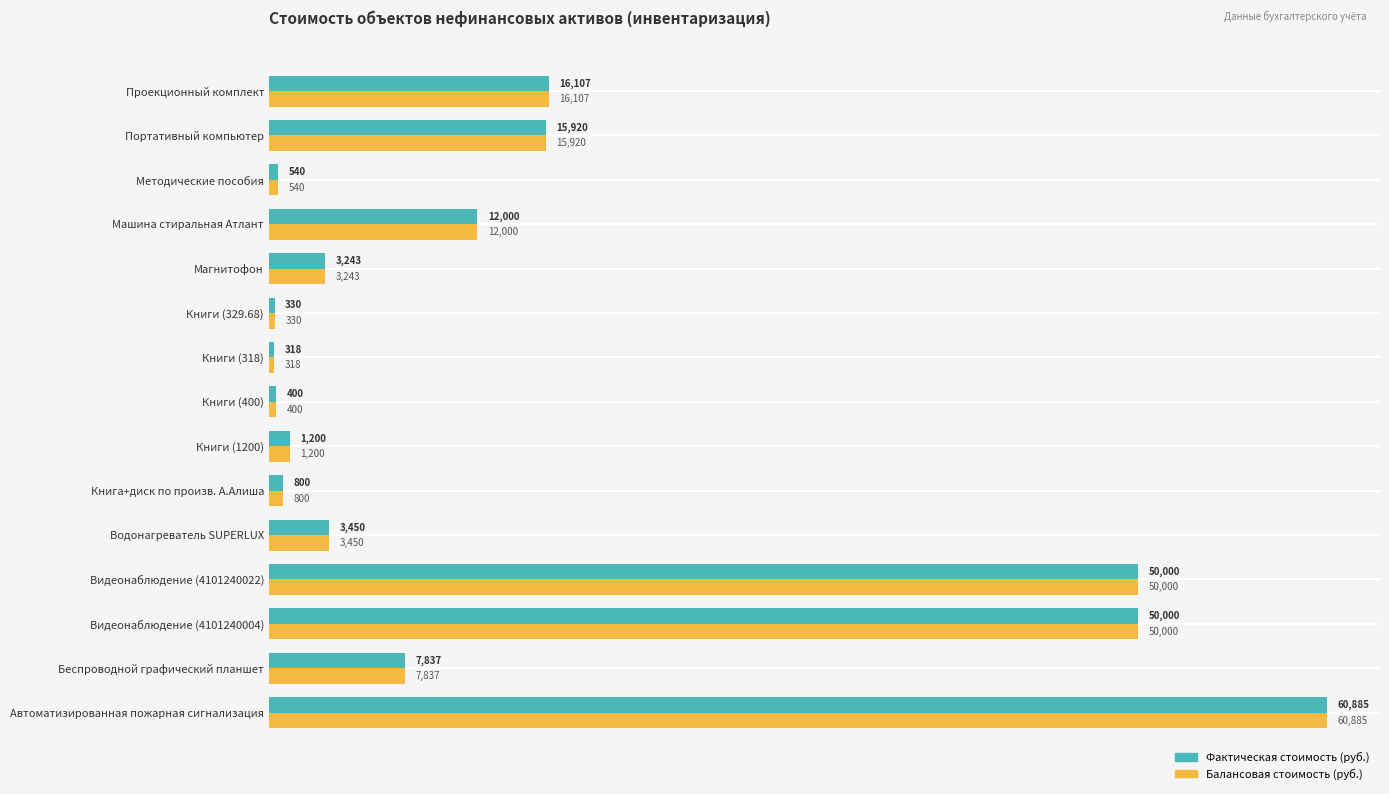

What is the difference between the maximum and minimum values in the Балансовая стоимость (руб.) series?

60567.2